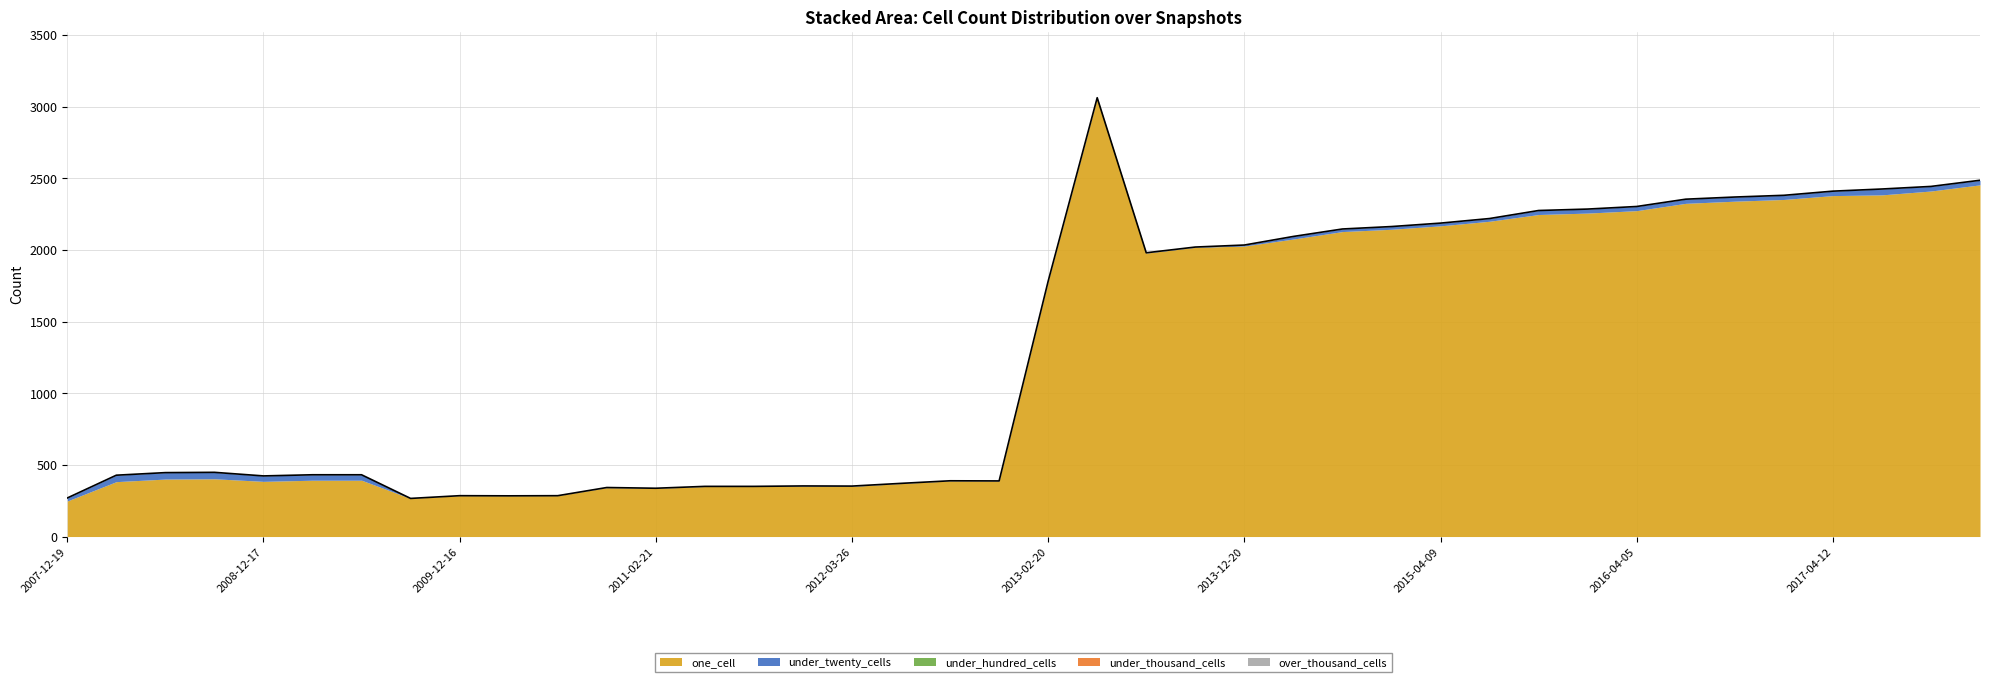

List the series in order of their peak value, lowest first.

under_hundred_cells, under_thousand_cells, over_thousand_cells, under_twenty_cells, one_cell